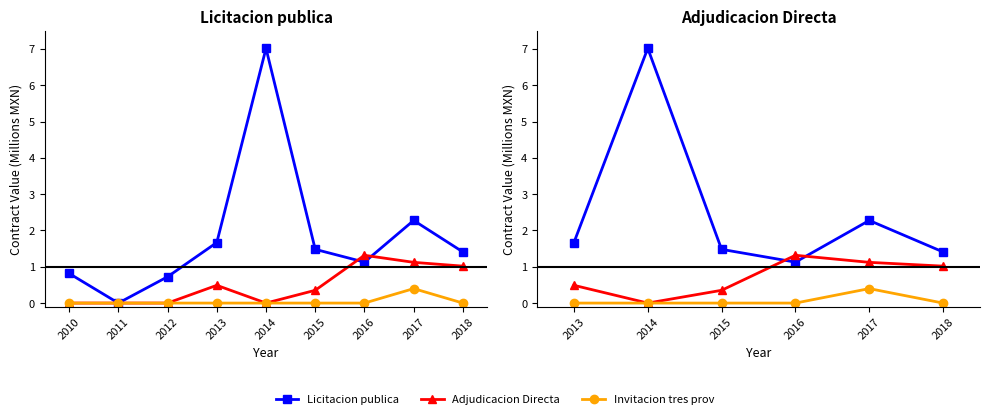

Where is Adjudicacion Directa nearest to the value 0?

2014